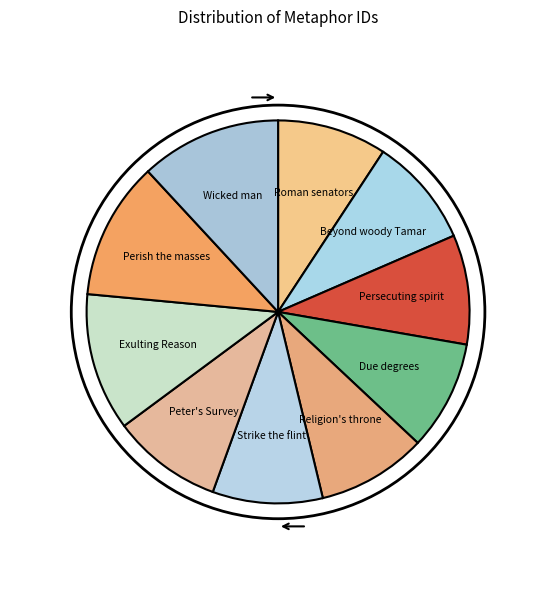

What is the ratio of the value at Wicked man to the value at Beyond woody Tamar?

1.3